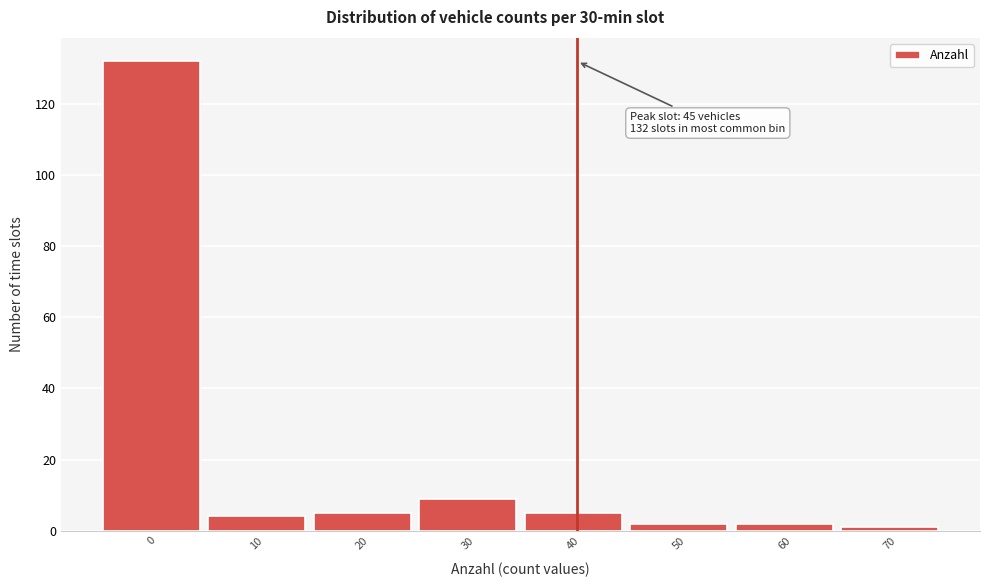

Reading left to right, extract all data points from this chart.

0=132	10=4	20=5	30=9	40=5	50=2	60=2	70=1